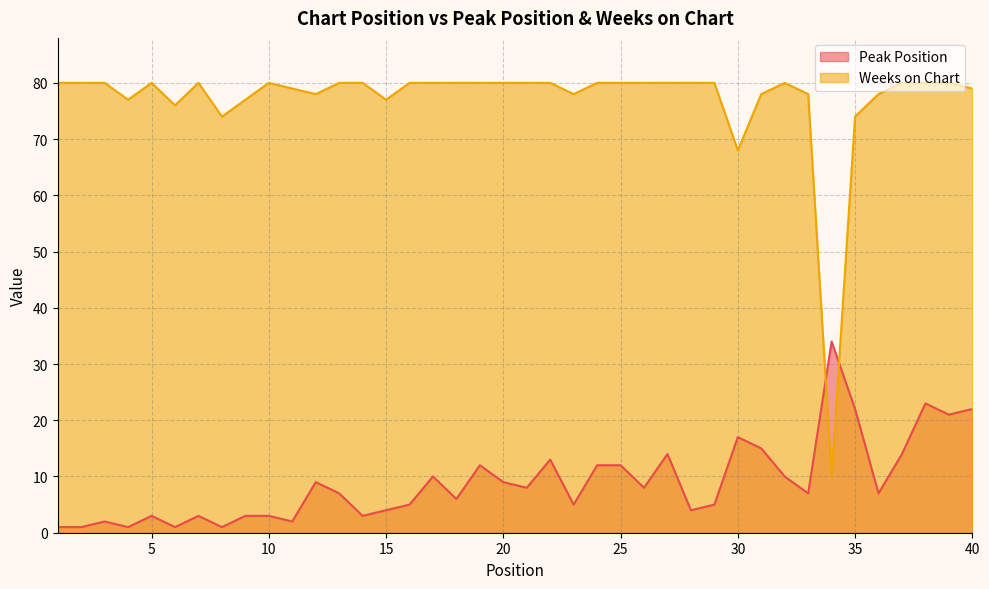

How many lines are shown in the chart?

2